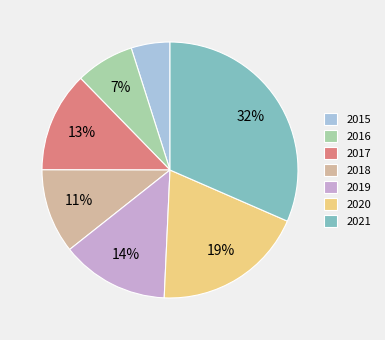

What is the ratio of the value at 2019 to the value at 2015?

2.8